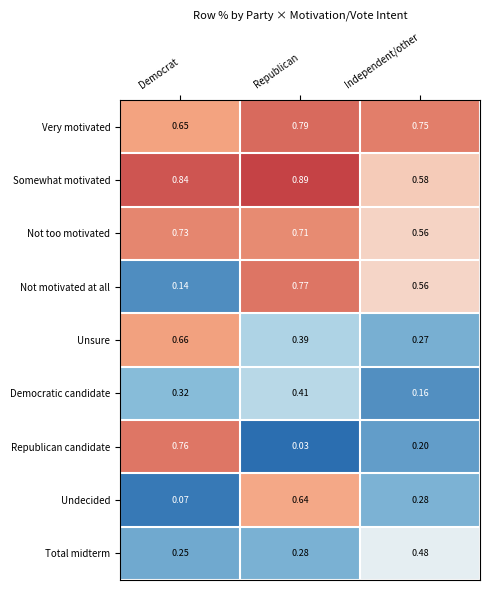

Where is Not too motivated nearest to the value 0?

Independent/other